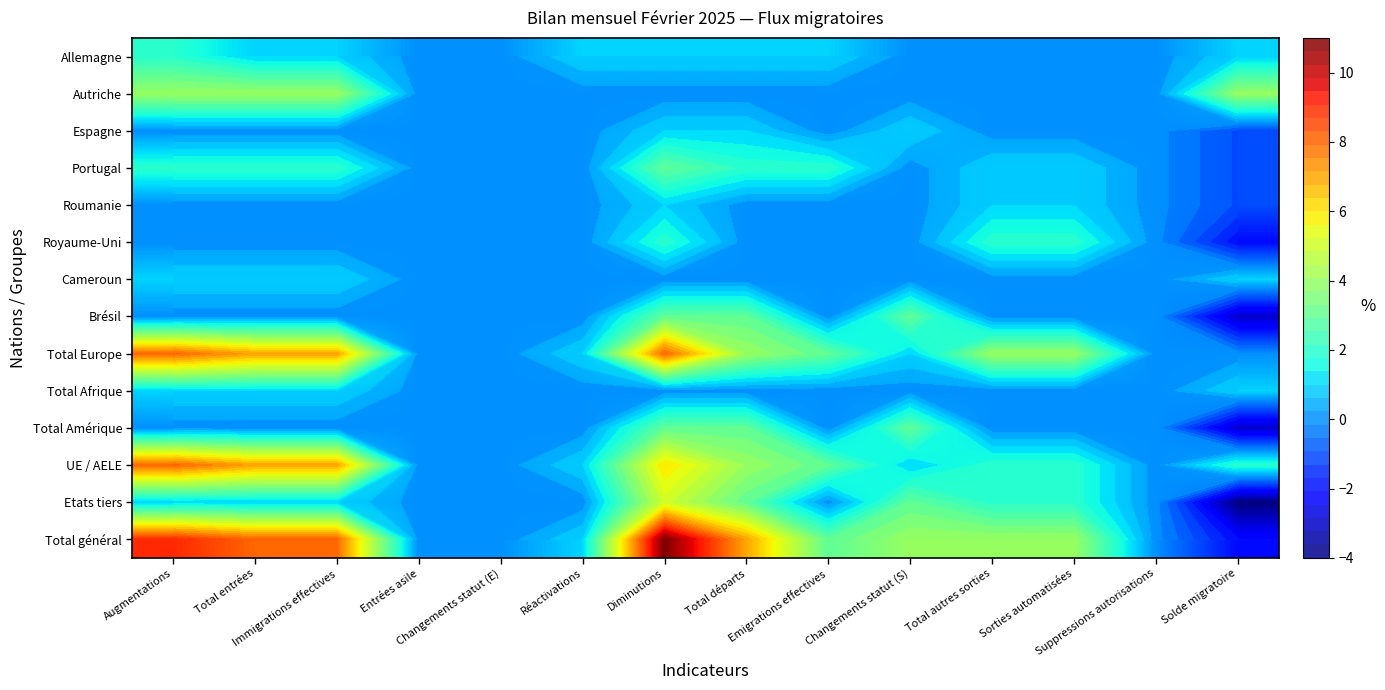

How many categories are shown in the chart?

14